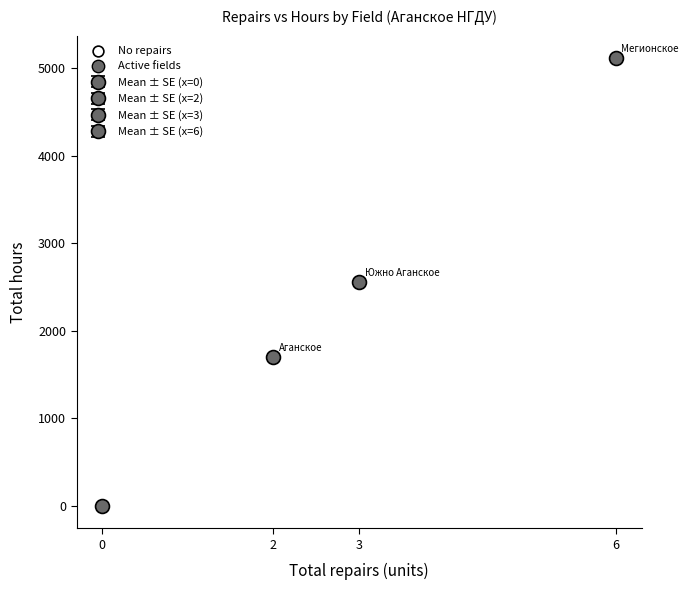

Which series contains the highest Y value?

Active fields